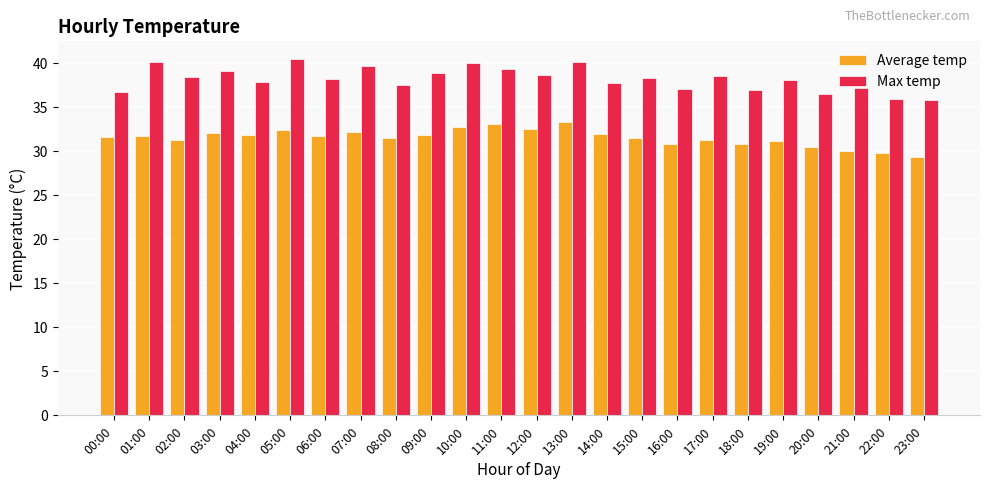

Does the chart contain stacked bars?

No